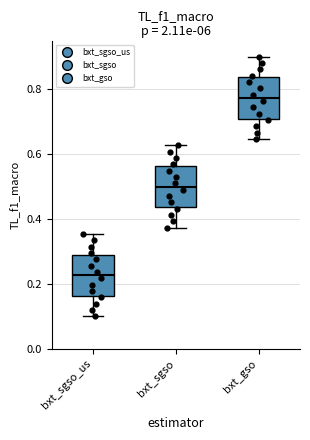

Where is the upper edge of the box for bxt_gso on the y-axis? The values are not printed on the chart, so give them approximately, as read against the axis.

0.84